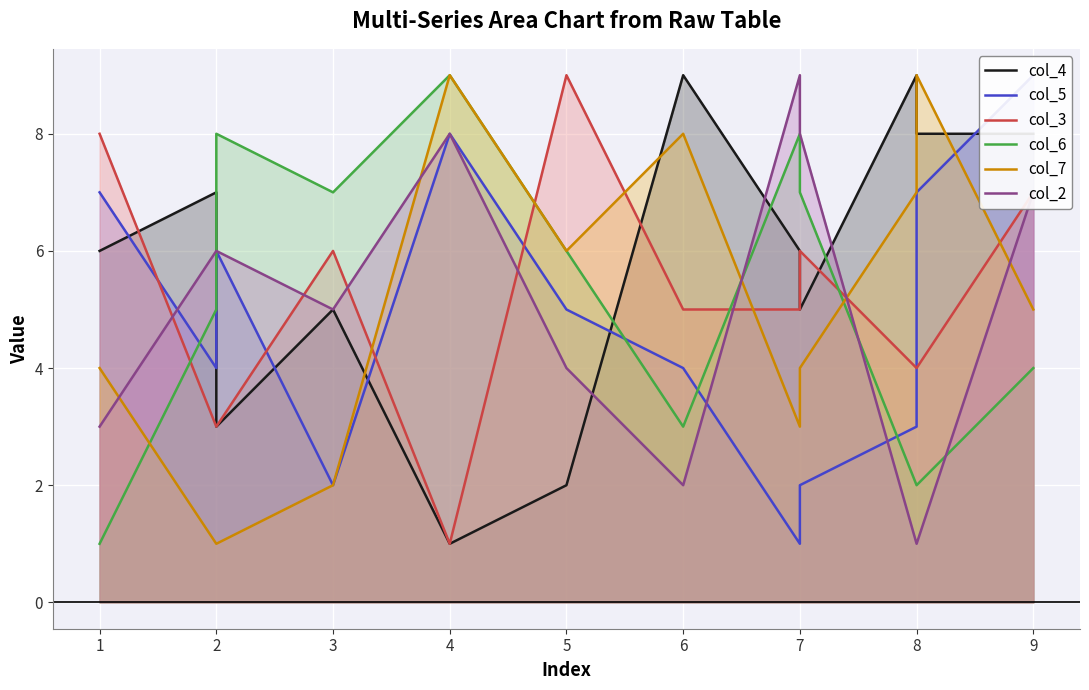

Where do col_4 and col_6 first cross each other?

2 and 2